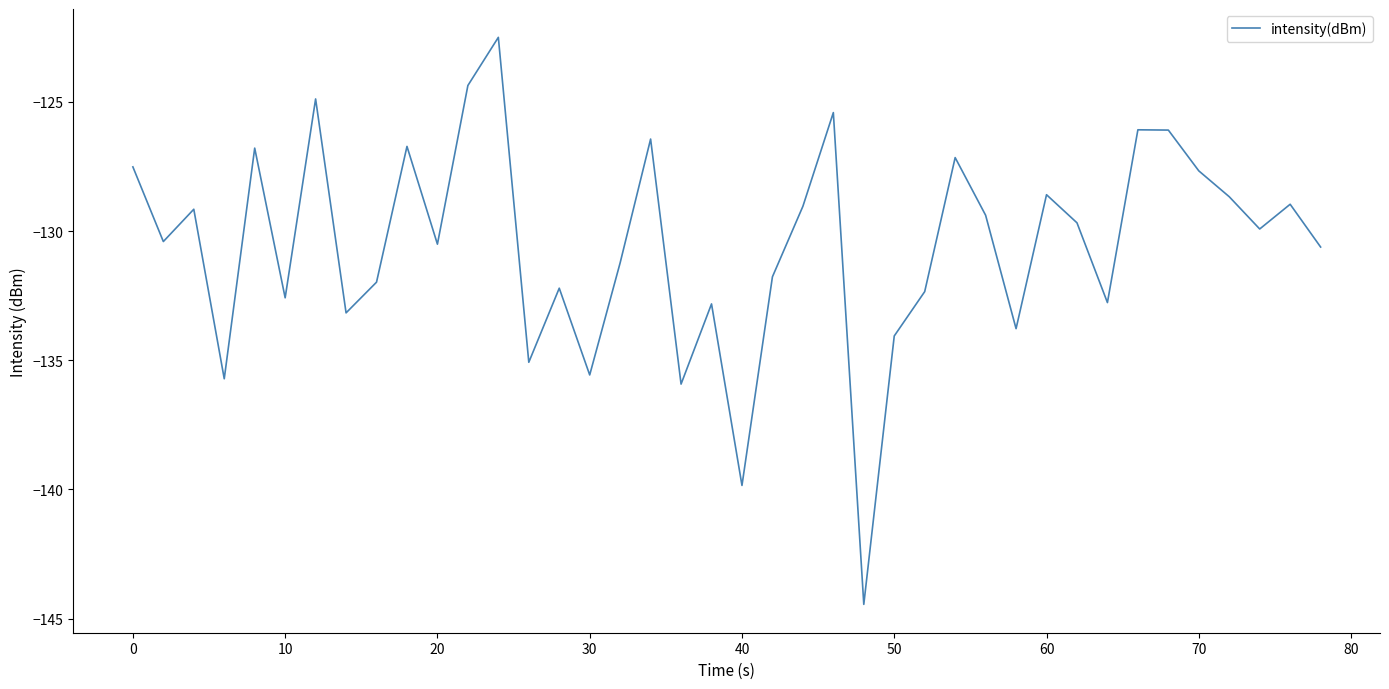

What is the minimum value shown in the chart?

-144.5